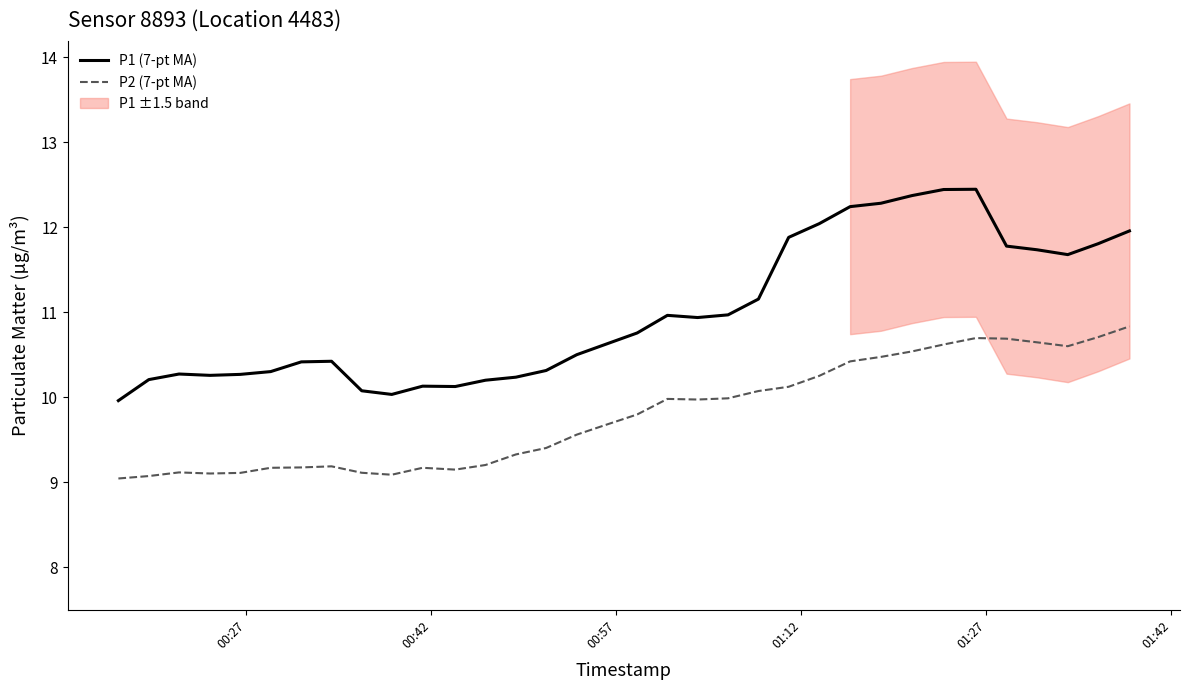

How many data points in P2 (7-pt MA) are above 9?

34